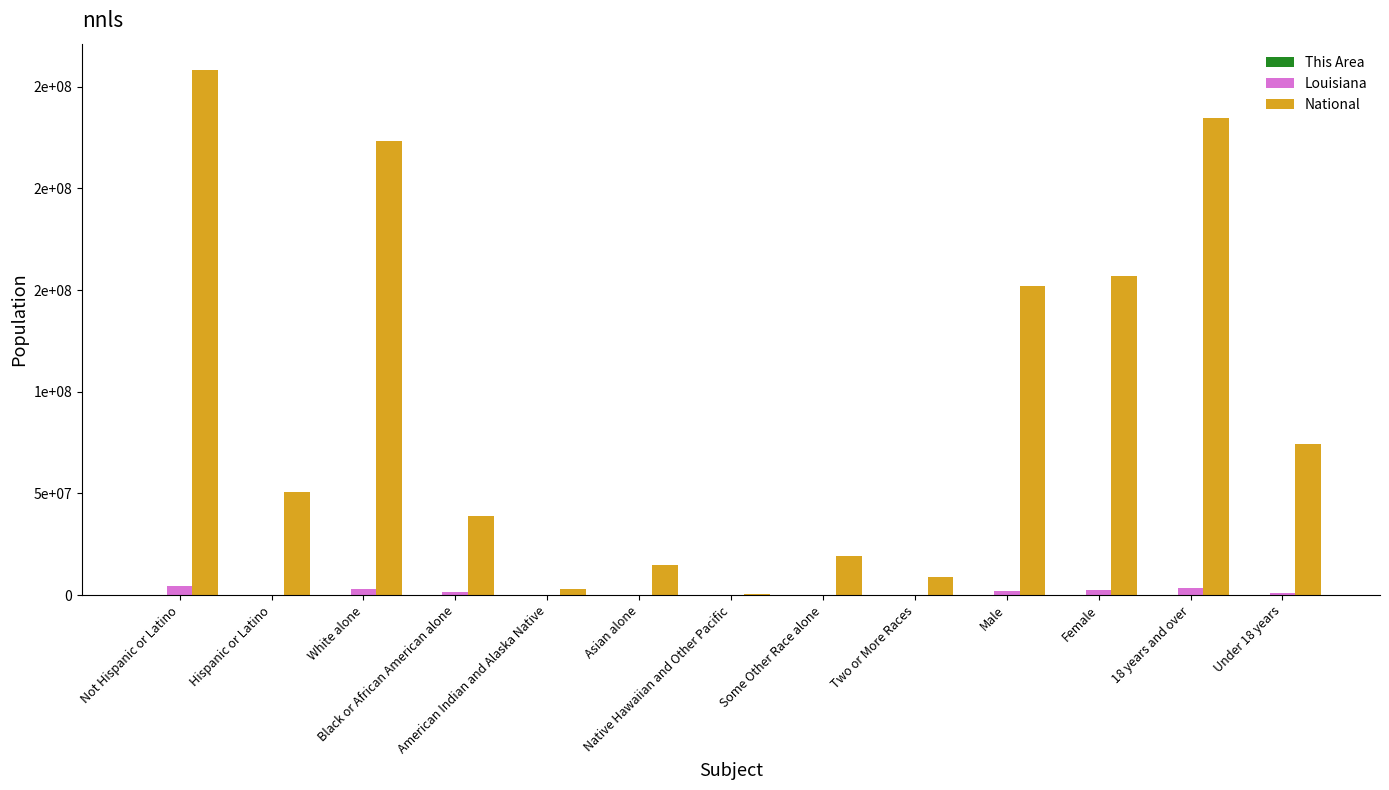

Are the bars horizontal?

No